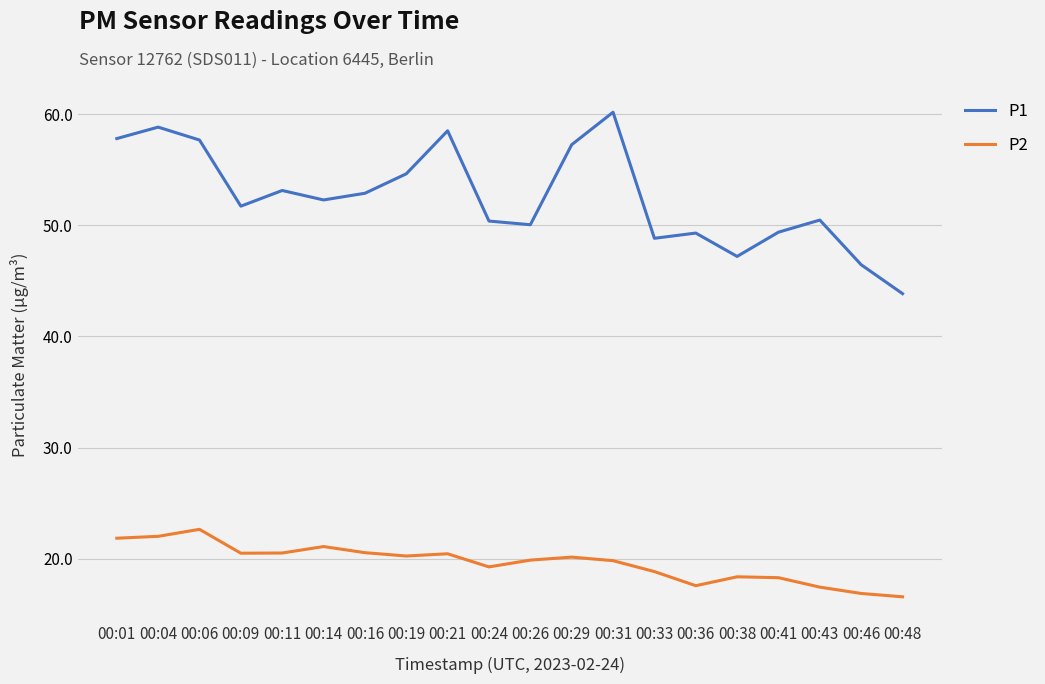

True or false: P1 and P2 cross at least once.

False